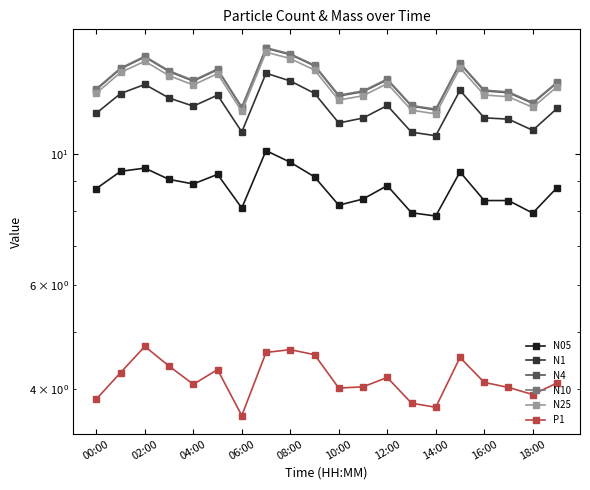

How many data points does each series have?

20